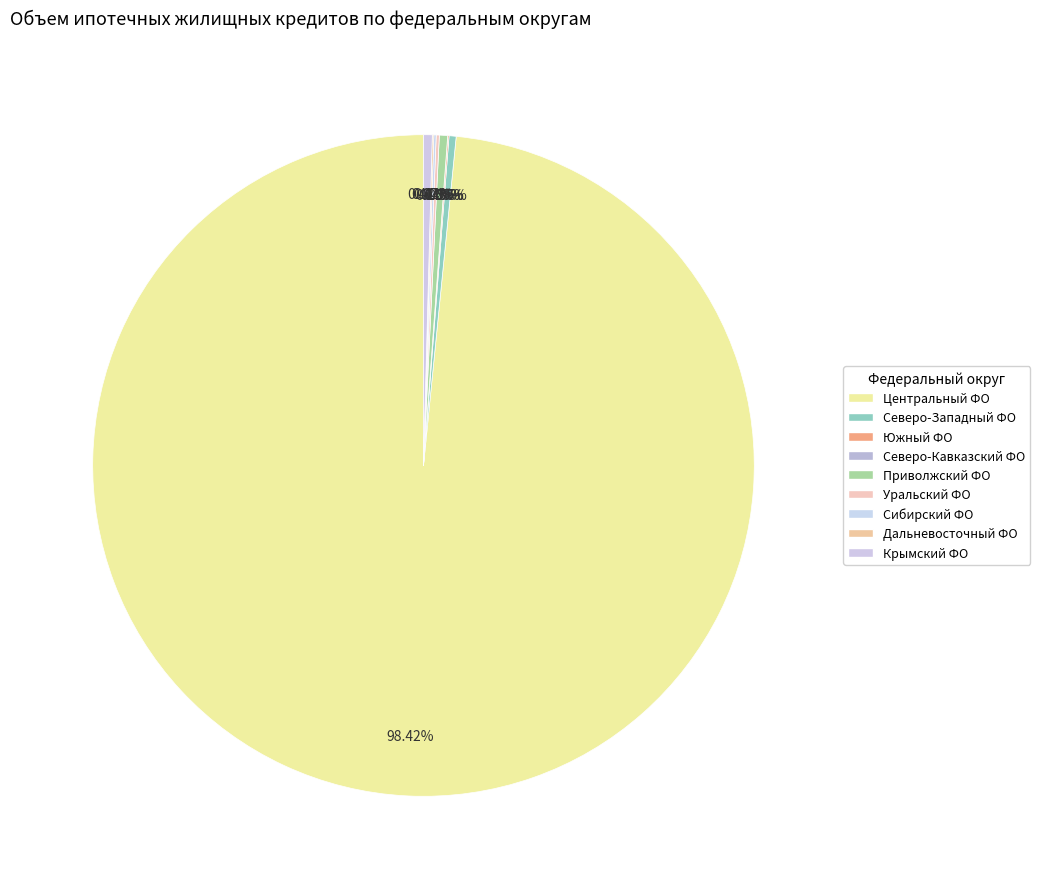

Approximately how many times larger is the value at Уральский федеральный округ compared to Крымский федеральный округ?

0.4